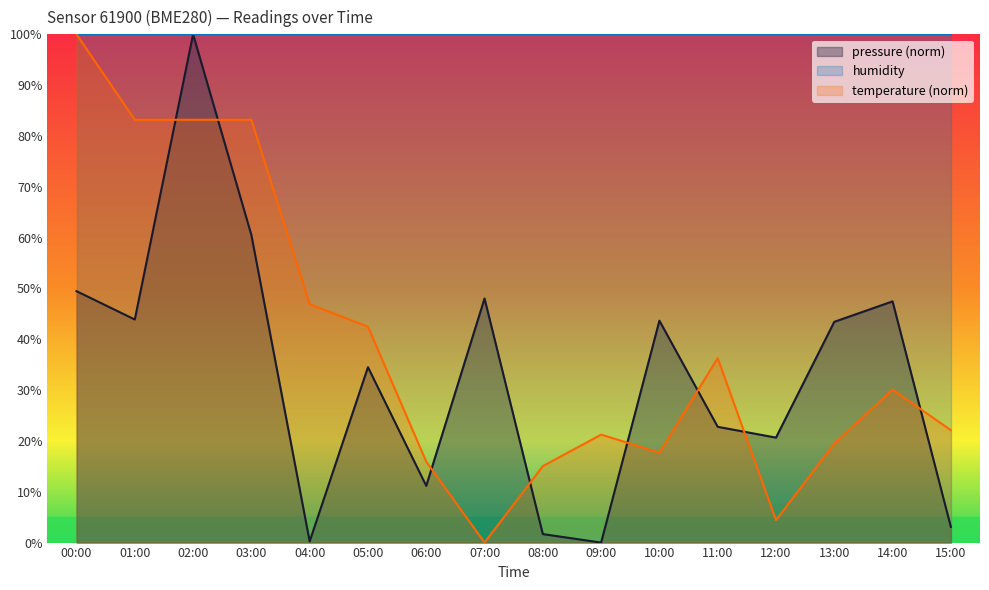

After their last crossing, which series has the higher values: pressure or temperature?

temperature